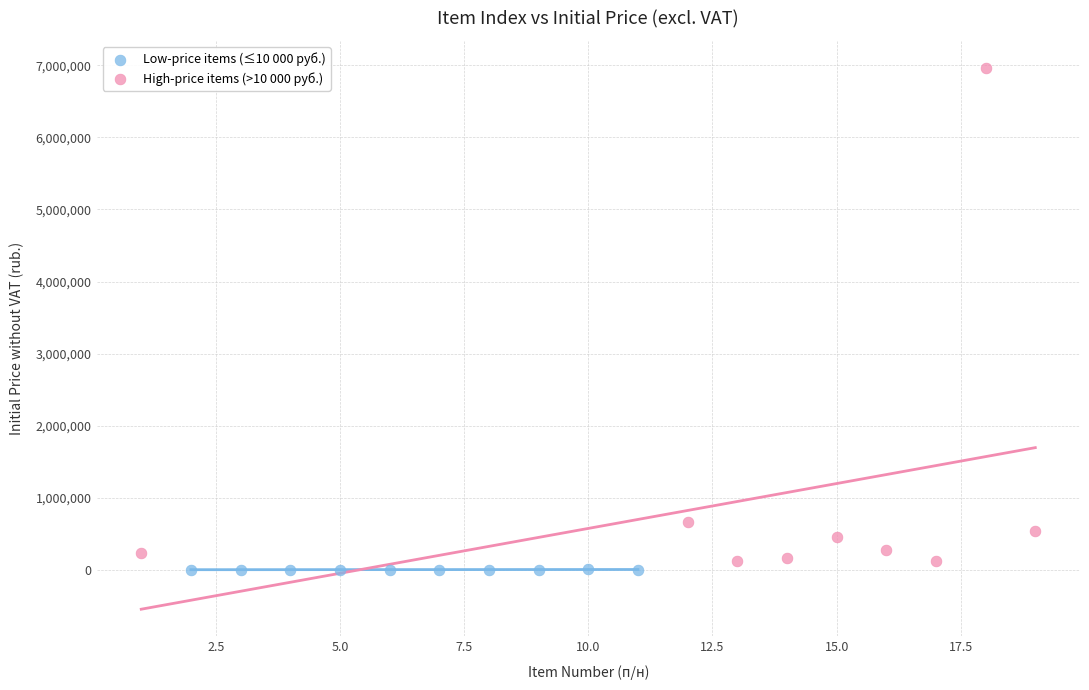

Which series reaches the maximum Y coordinate?

High-price items (>10 000 руб.)